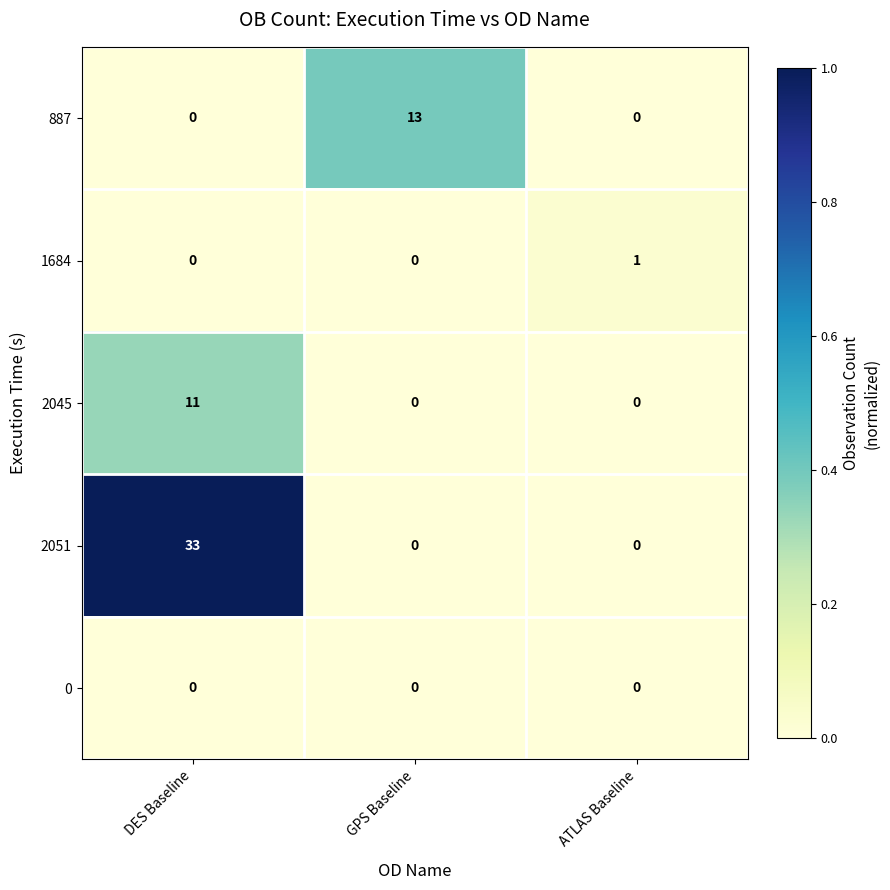

Which series changed the most between GPS Baseline and ATLAS Baseline?

887